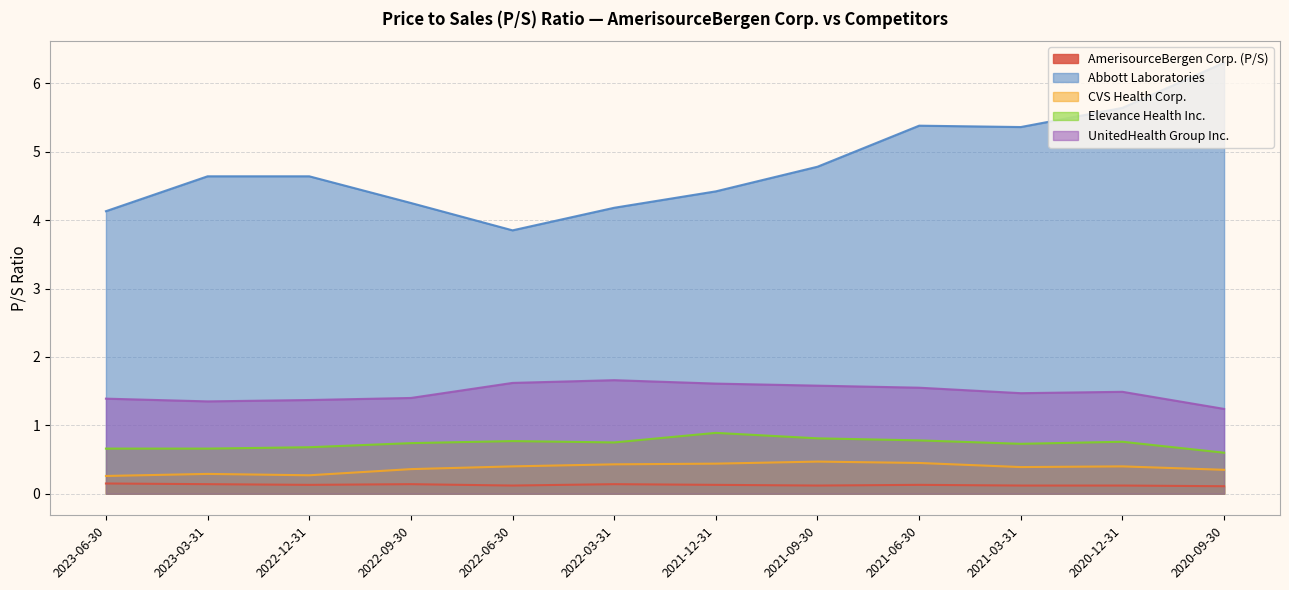

What is the average value of the Abbott Laboratories series?

4.8